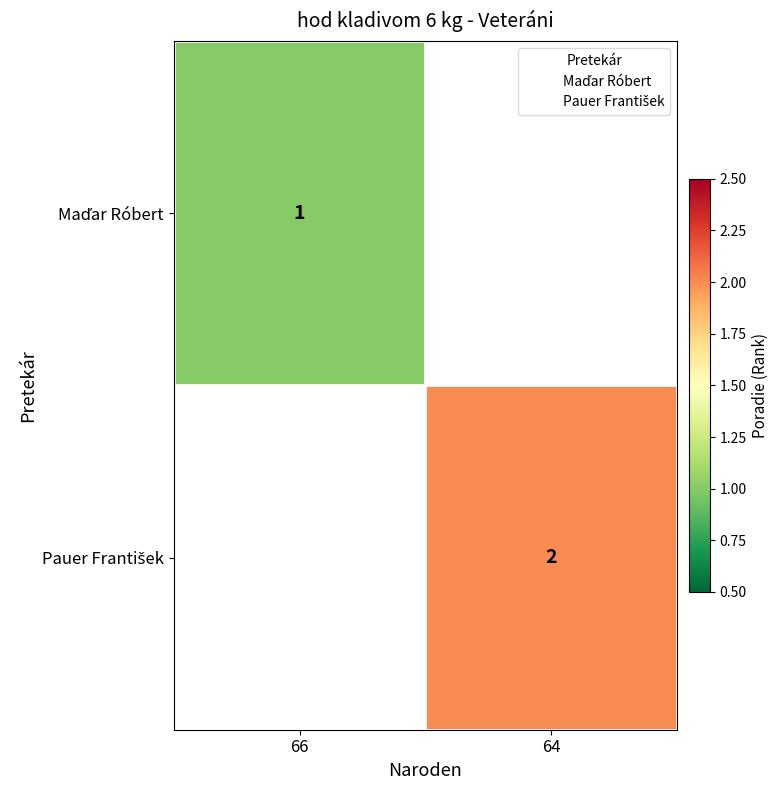

At 66, list the series in order from smallest to largest.

Maďar Róbert, Pauer František